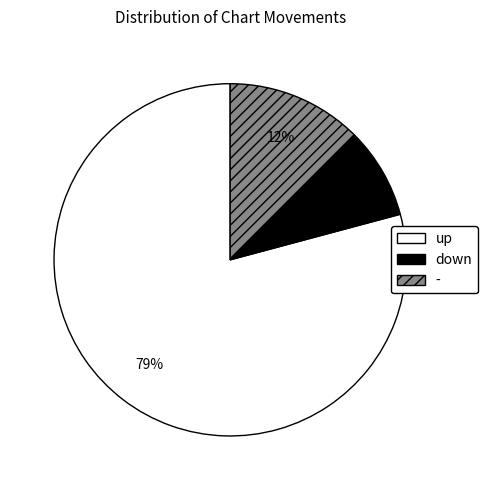

Is there a majority slice in this chart?

Yes